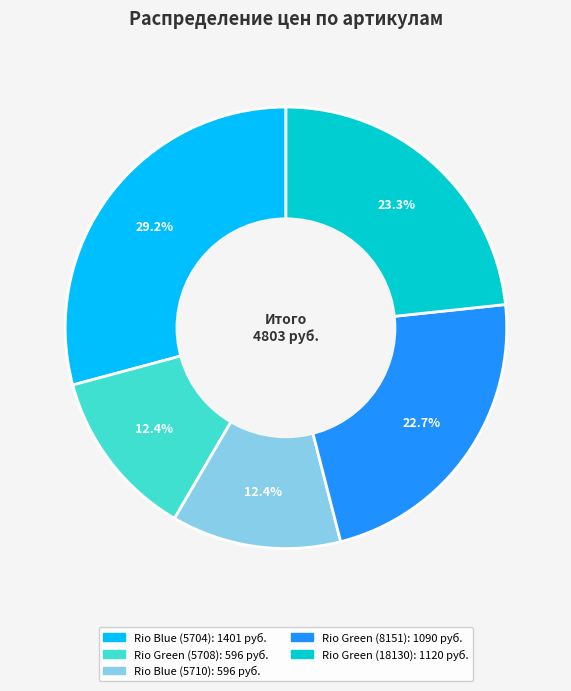

Is there a majority slice in this chart?

No